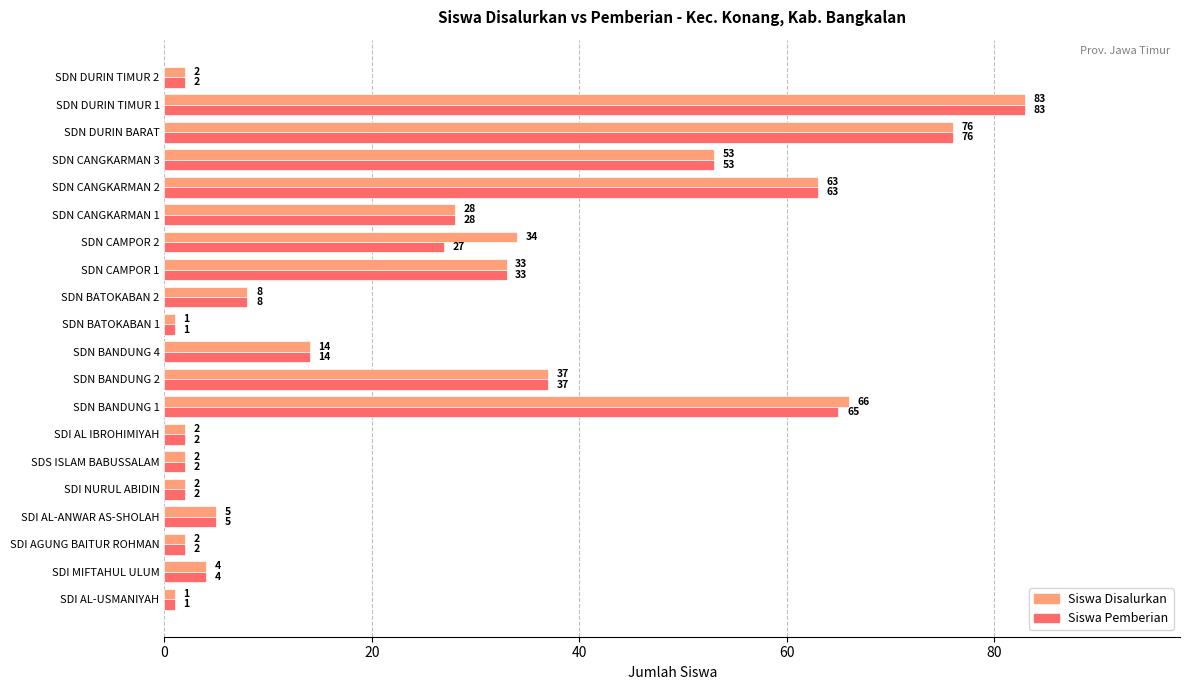

Is it true that Siswa Disalurkan equals 2 at SDN DURIN TIMUR 2?

True